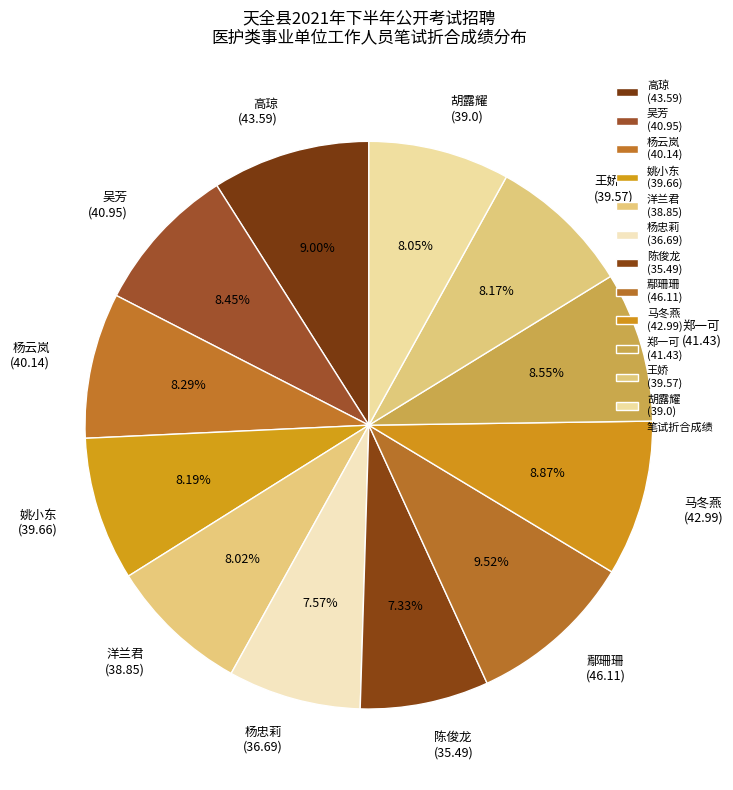

Is there any slice that represents more than half of the pie?

No